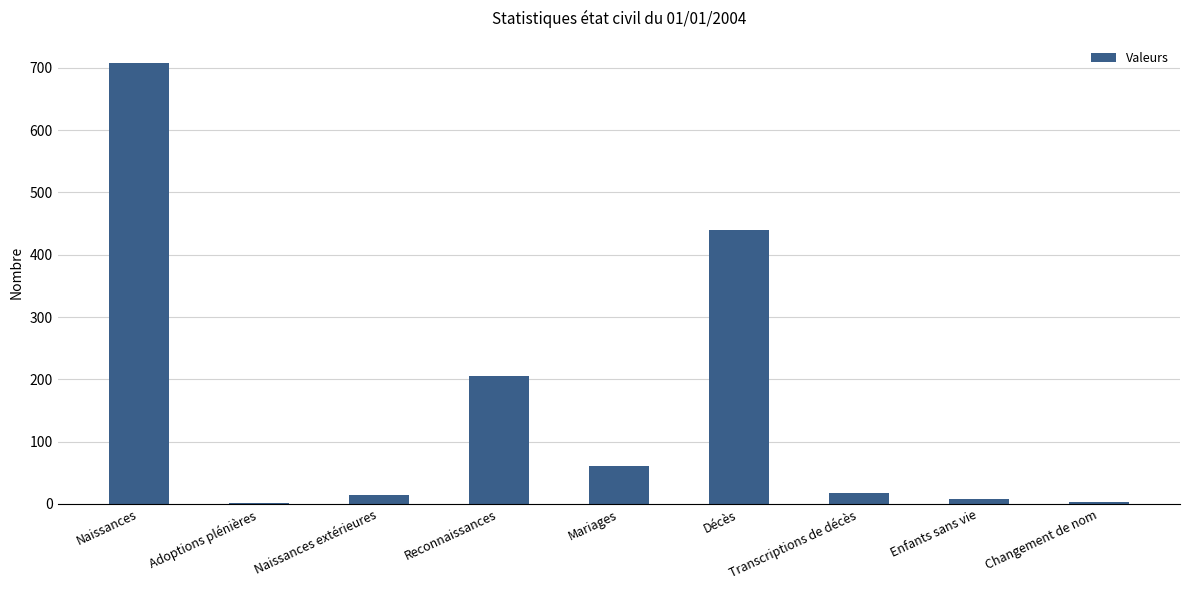

What is the sum of all values?

1459